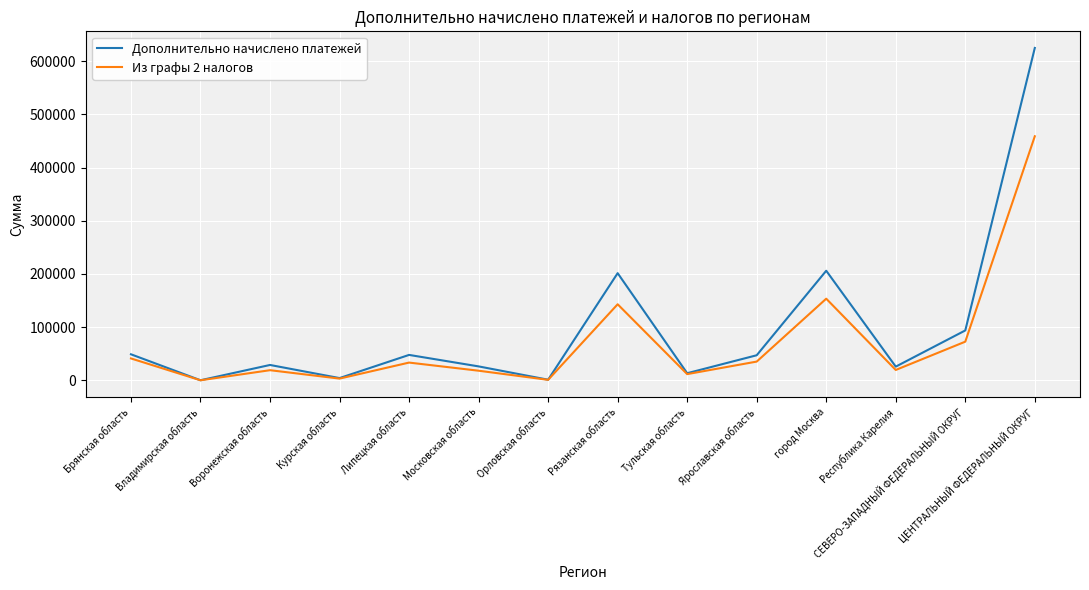

Which series has the largest range (max minus min)?

Дополнительно начислено платежей